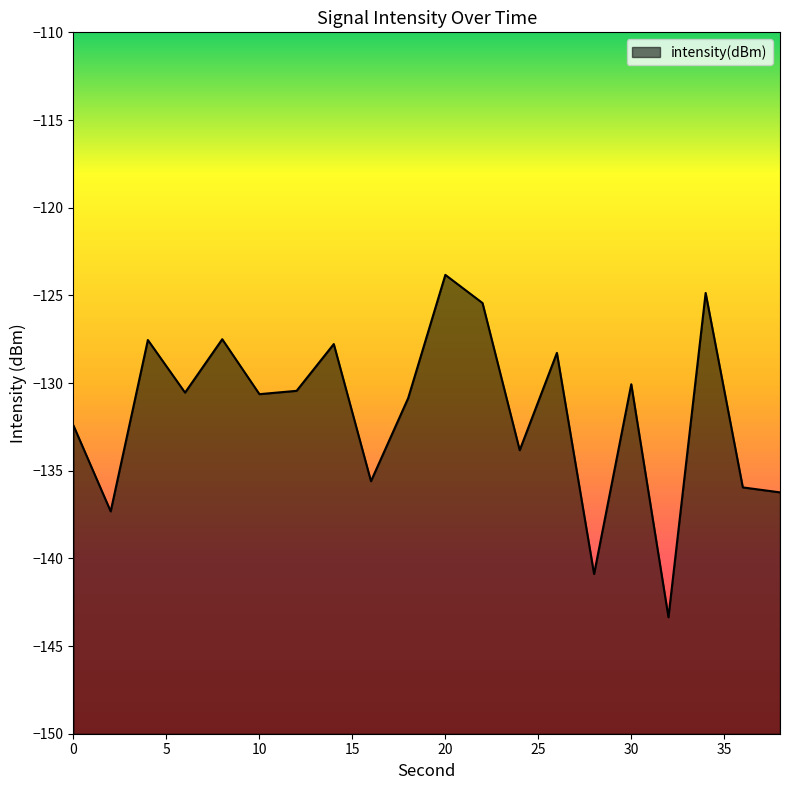

What is the value of the 8th point from the left?

-127.8